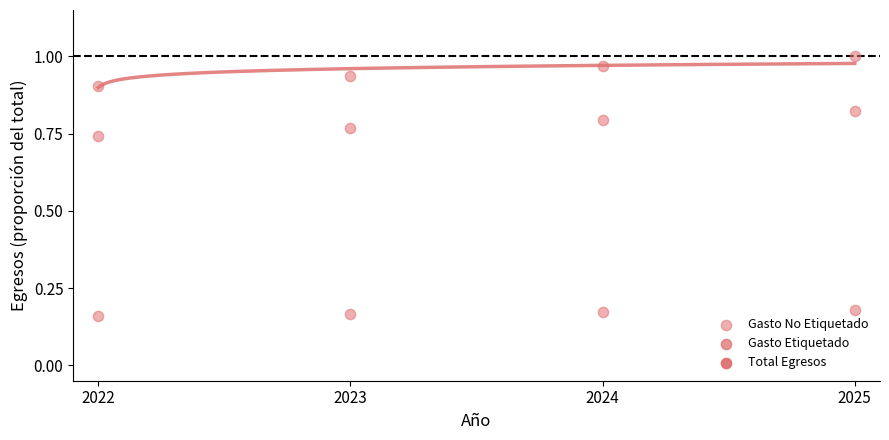

How many points are shown in the scatter plot?

12